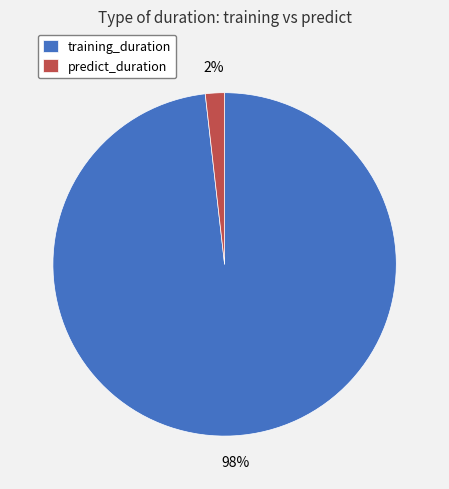

Combined, do predict_duration and training_duration account for over 50%?

Yes